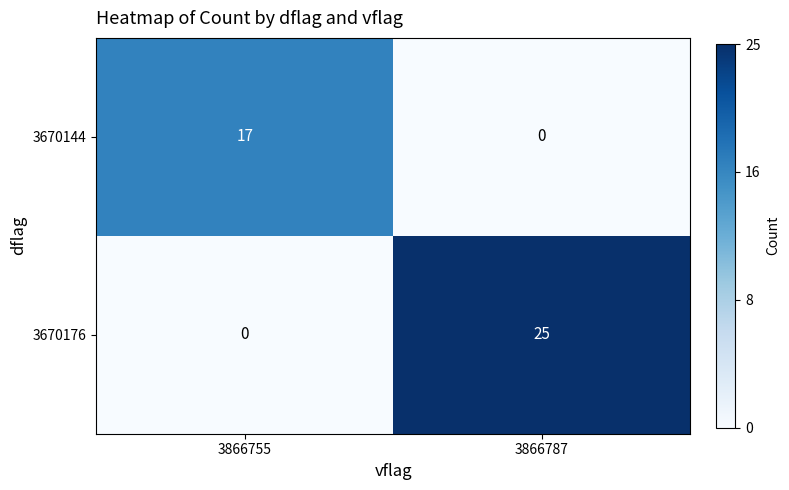

What value does the 3670176 series have at 3866787, to the nearest 5?

25